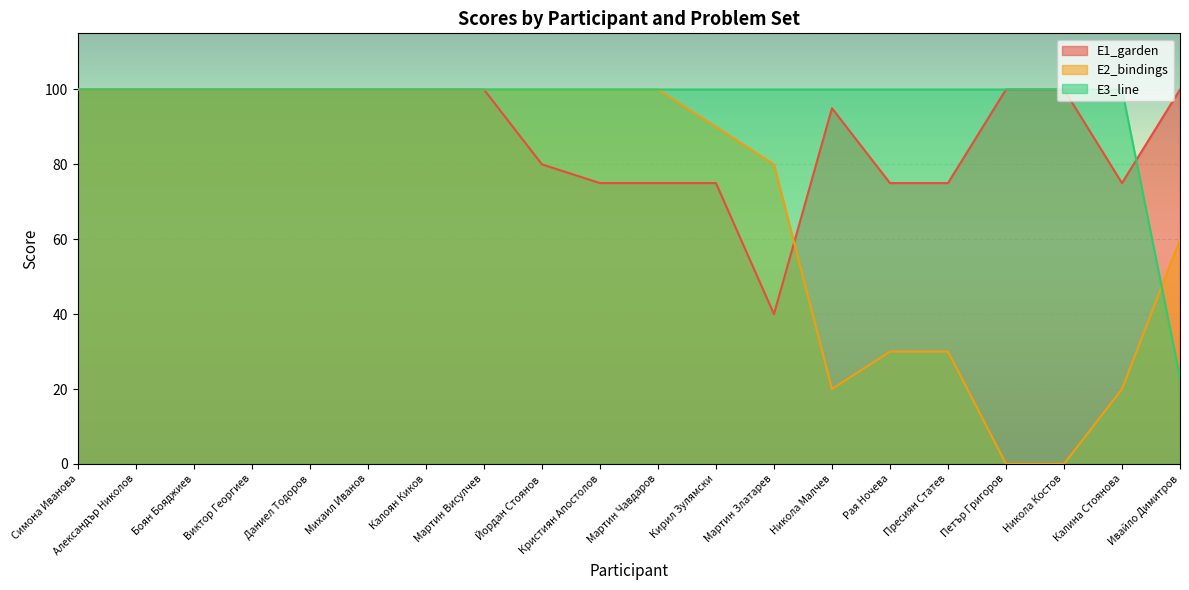

True or false: E3_line and E1_garden intersect in this chart.

True